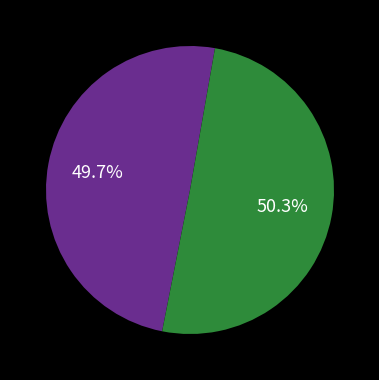

Is there a majority slice in this chart?

Yes